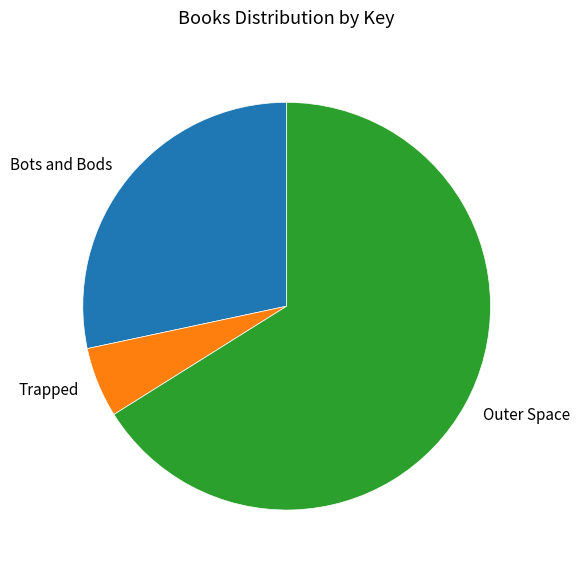

What is the largest slice in the pie chart?

Outer Space